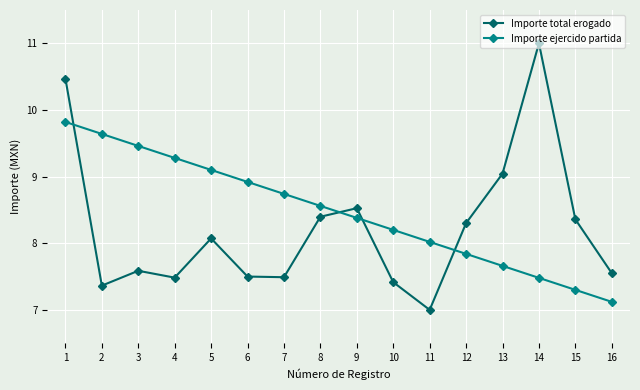

Where is the first local maximum for Importe total erogado?

3